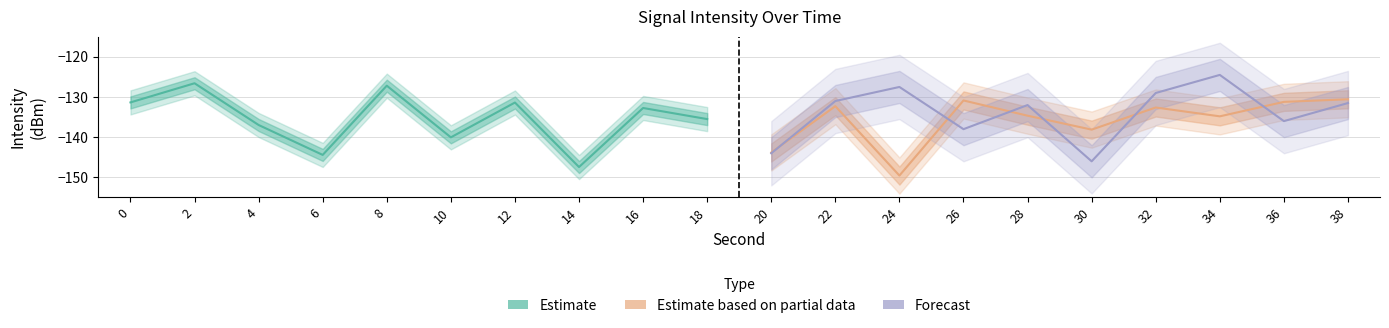

Is it true that Estimate based on partial data equals -91.3 at 30?

False